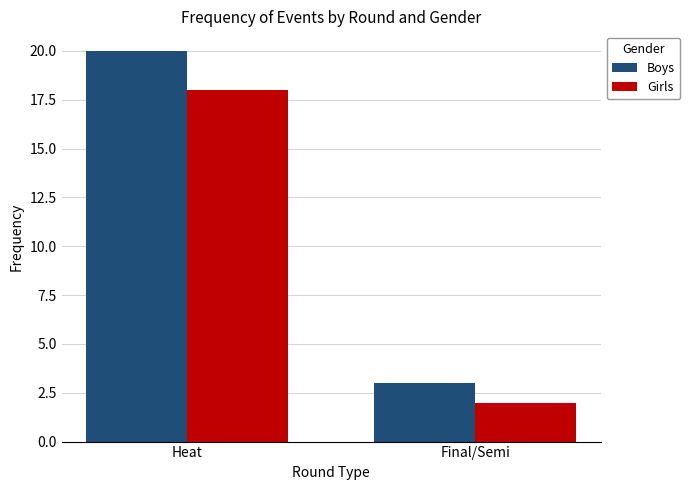

What is the sum of all Girls values?

20